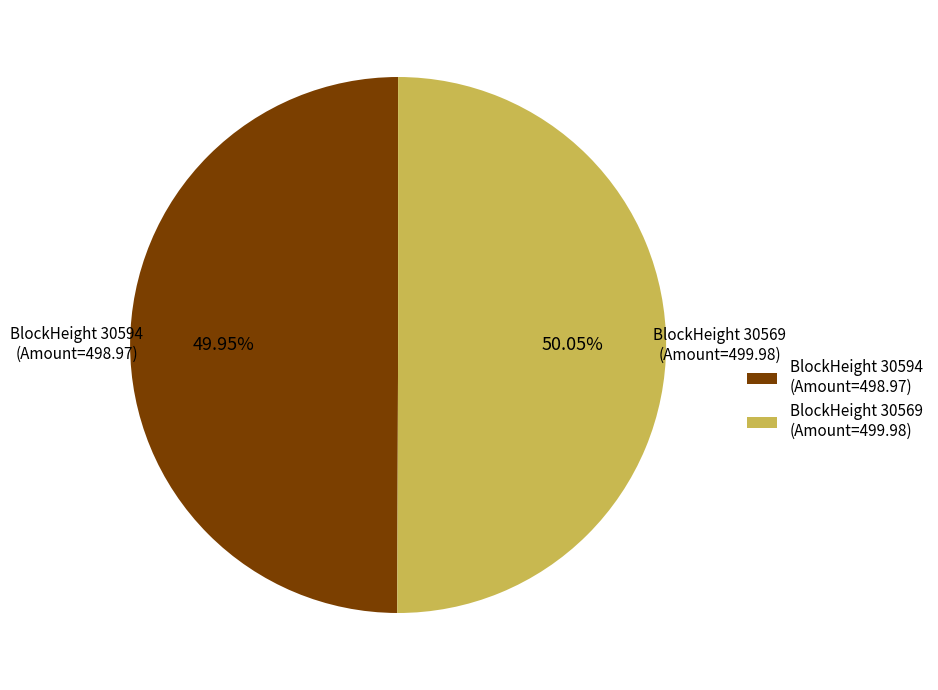

Approximately how many times larger is the value at BlockHeight 30569 compared to BlockHeight 30594?

1.0